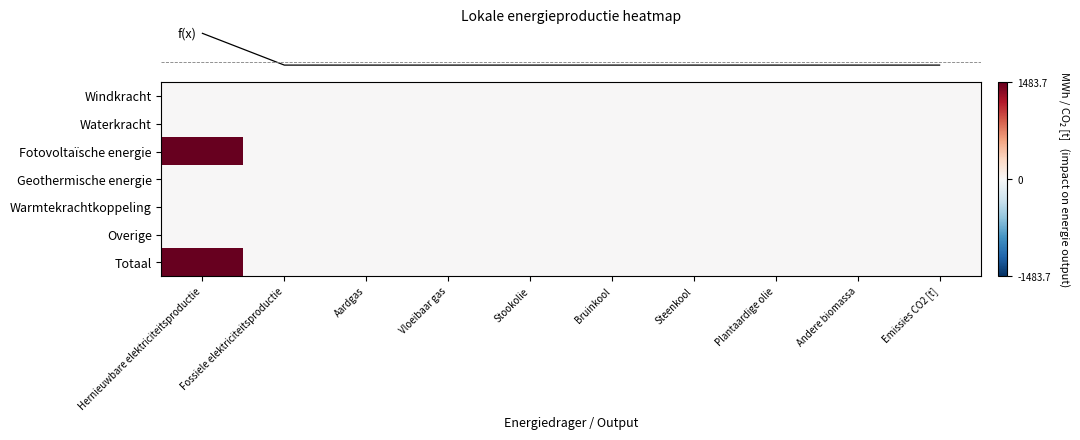

At how many categories does at least one series exceed 1235?

1